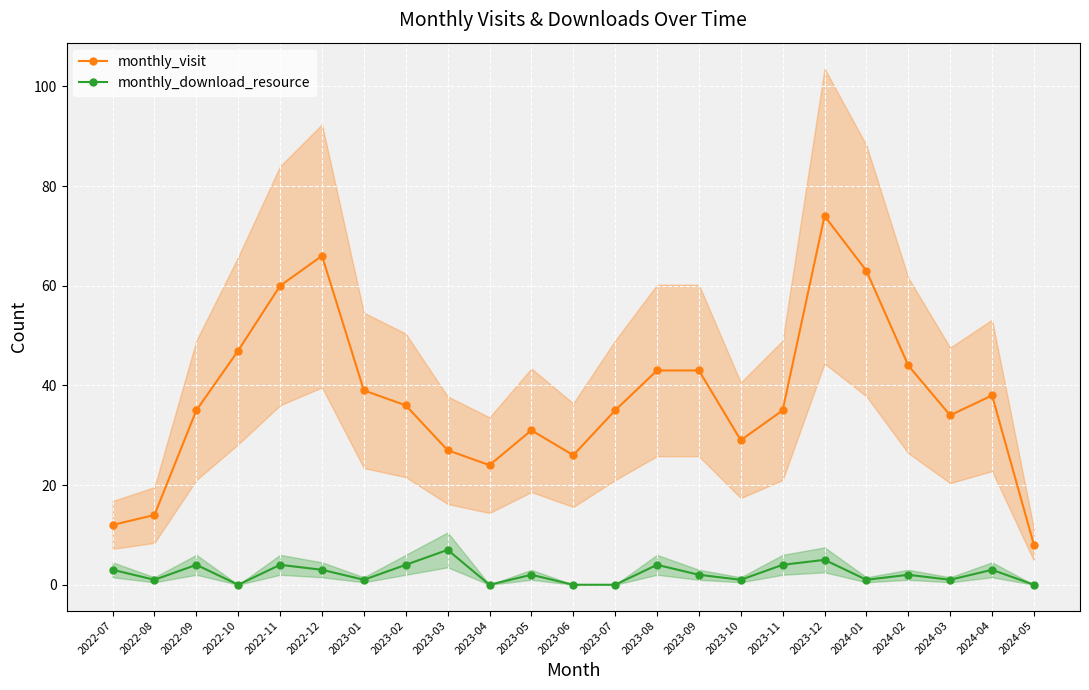

How many positive values does the monthly_download_resource series have?

18